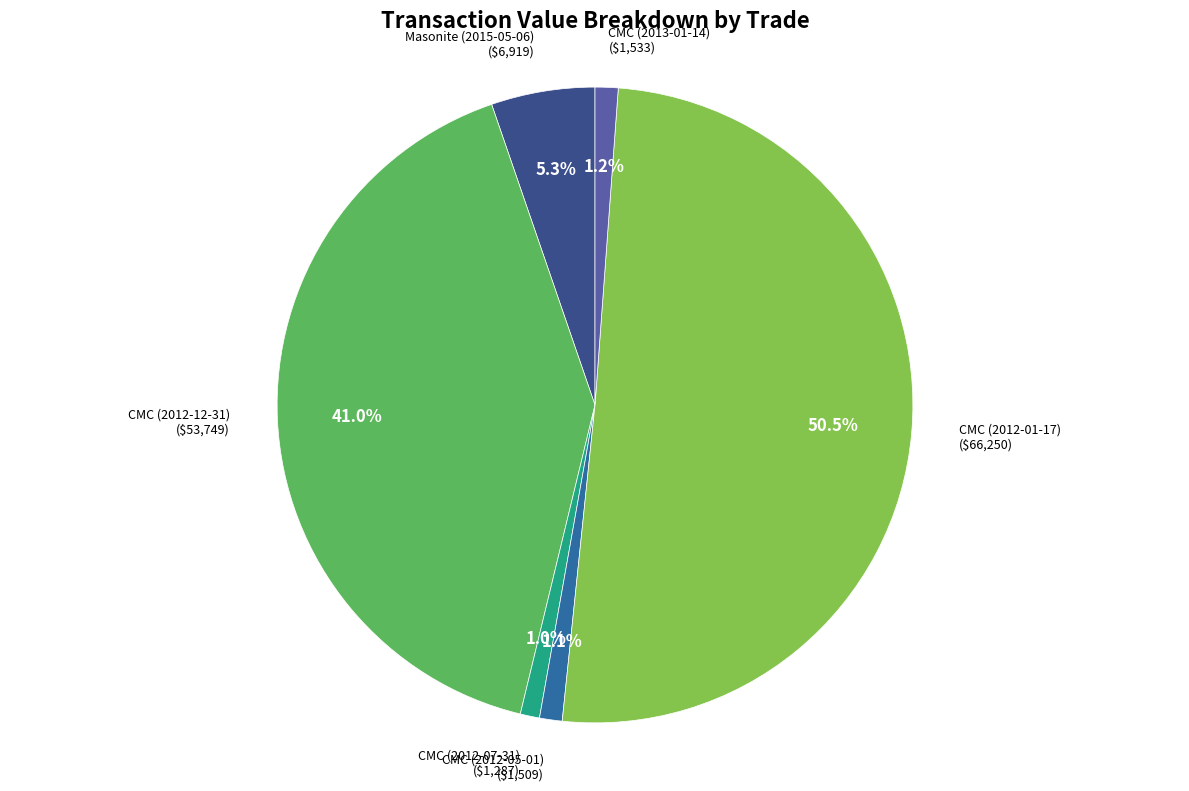

What is the largest slice in the pie chart?

CMC (2012-01-17)